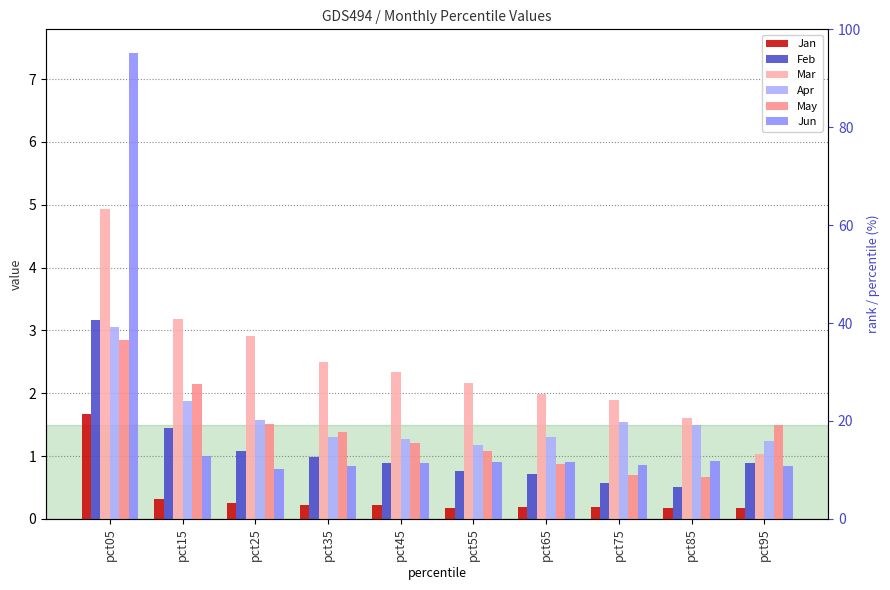

Is the value of Jun at pct65 greater than the value of Jan at pct05?

No